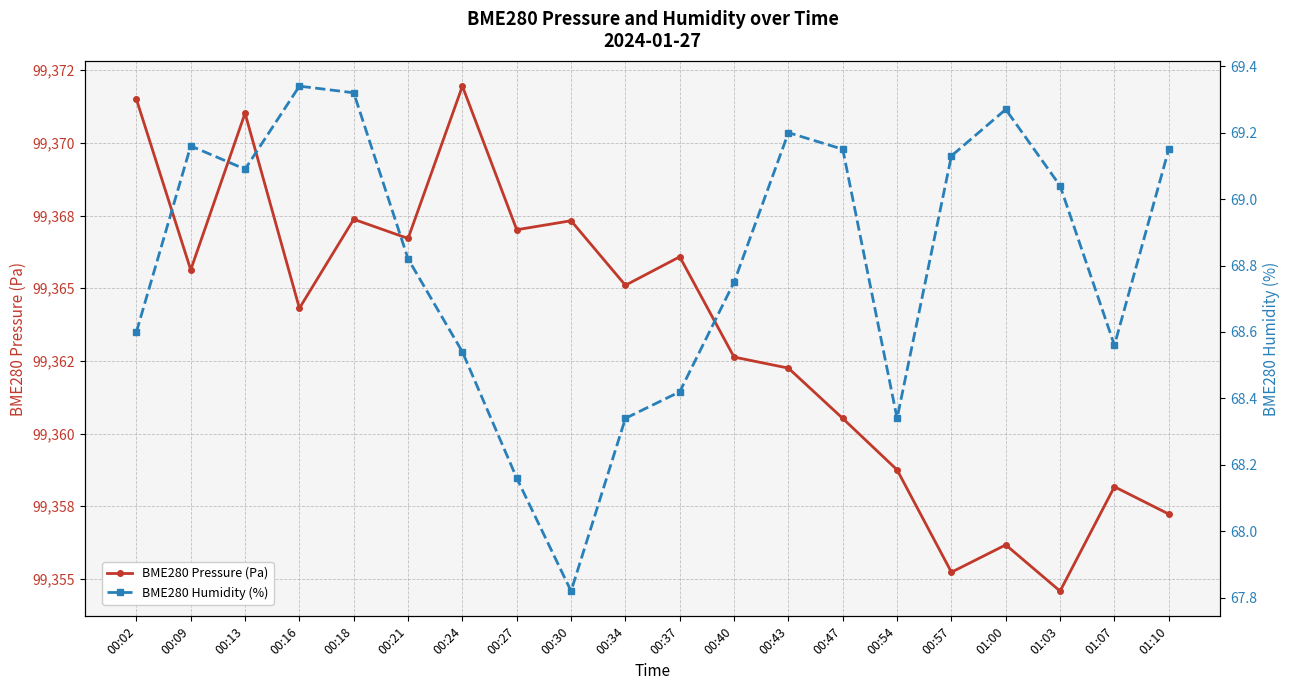

True or false: BME280 Humidity (%) and BME280 Pressure (Pa) intersect in this chart.

False